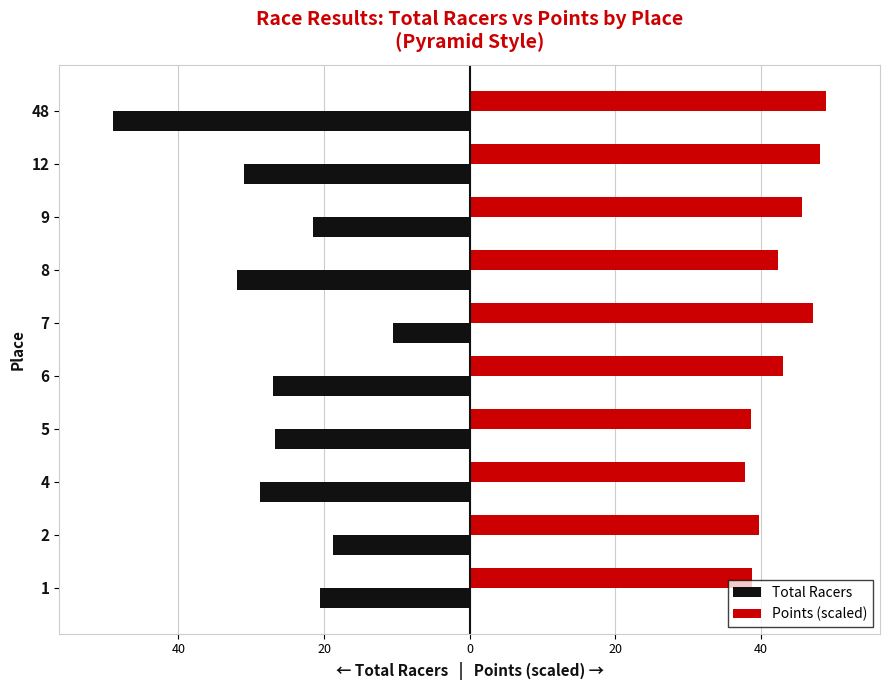

What is the smallest value displayed?

-49.0